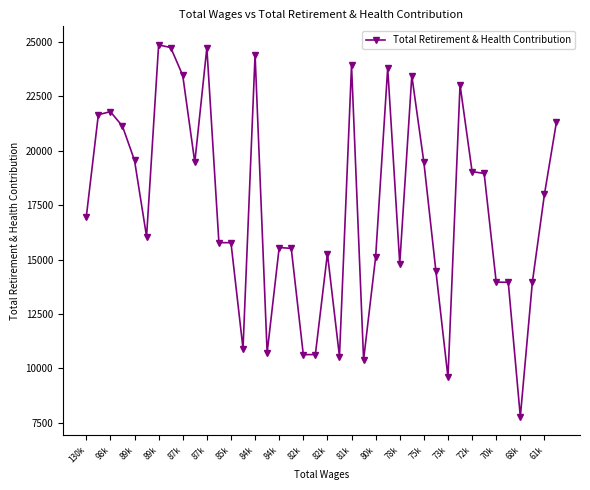

True or false: there are more than 2 points higher than both neighbors.

True